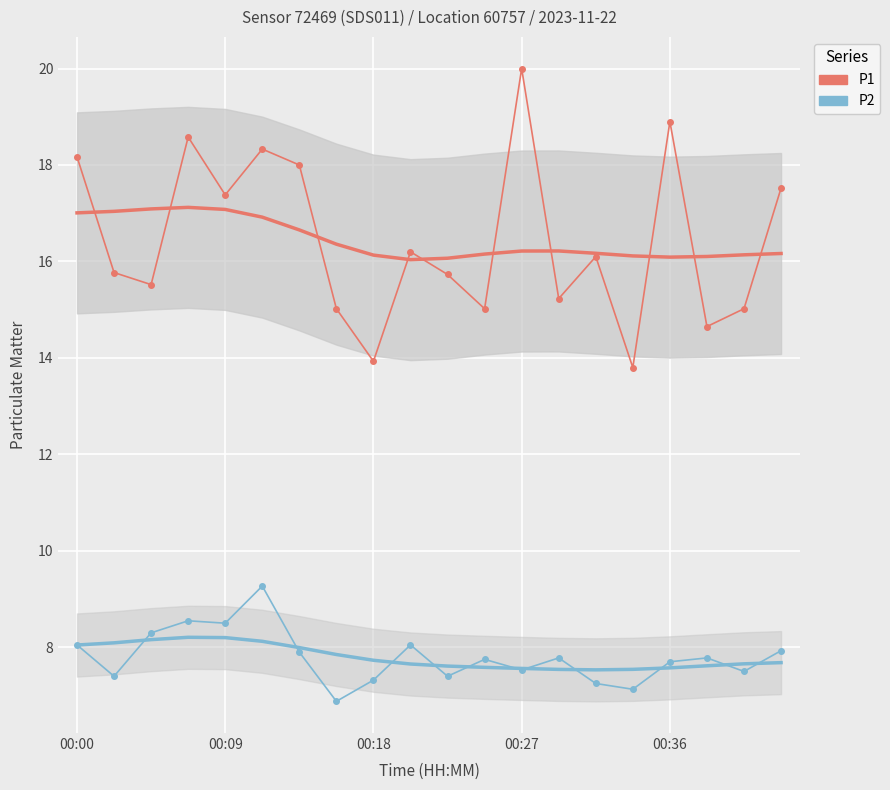

What is the highest value of the P1 series?

20.0